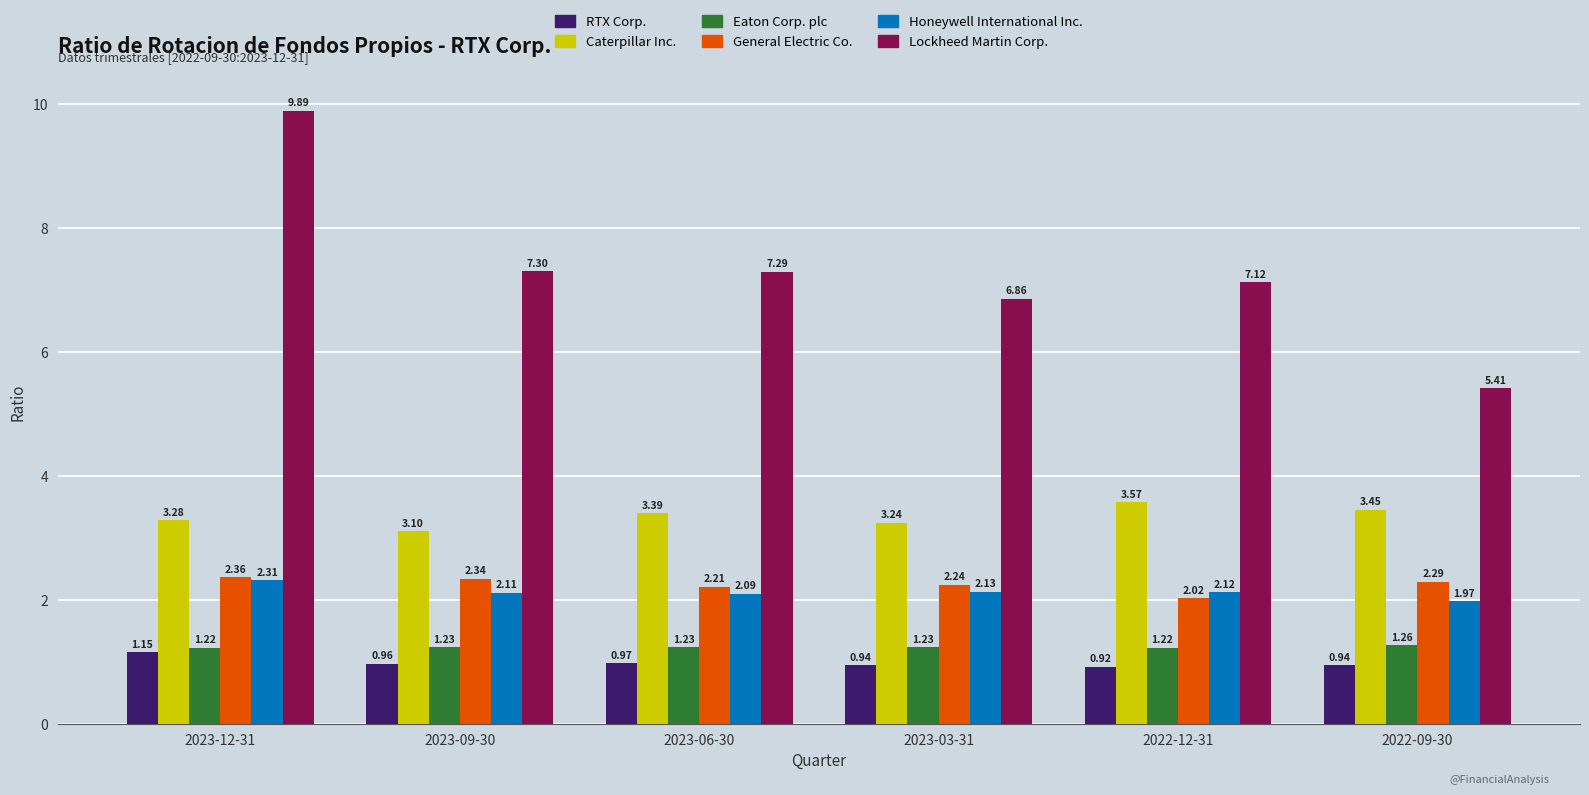

How many data points in Honeywell International Inc. are less than 2?

1